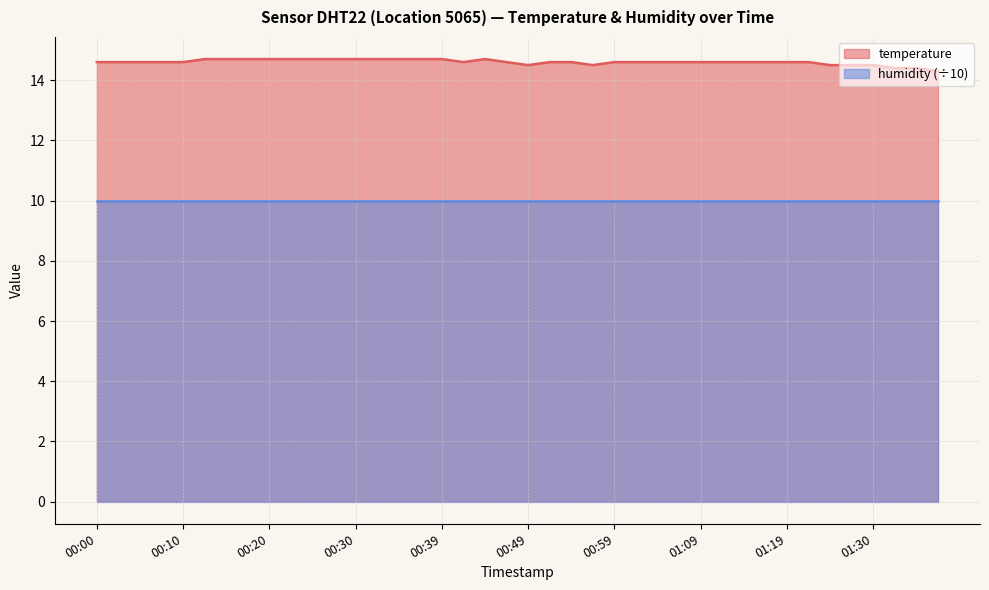

At which category does the data reach its first local valley?

00:42